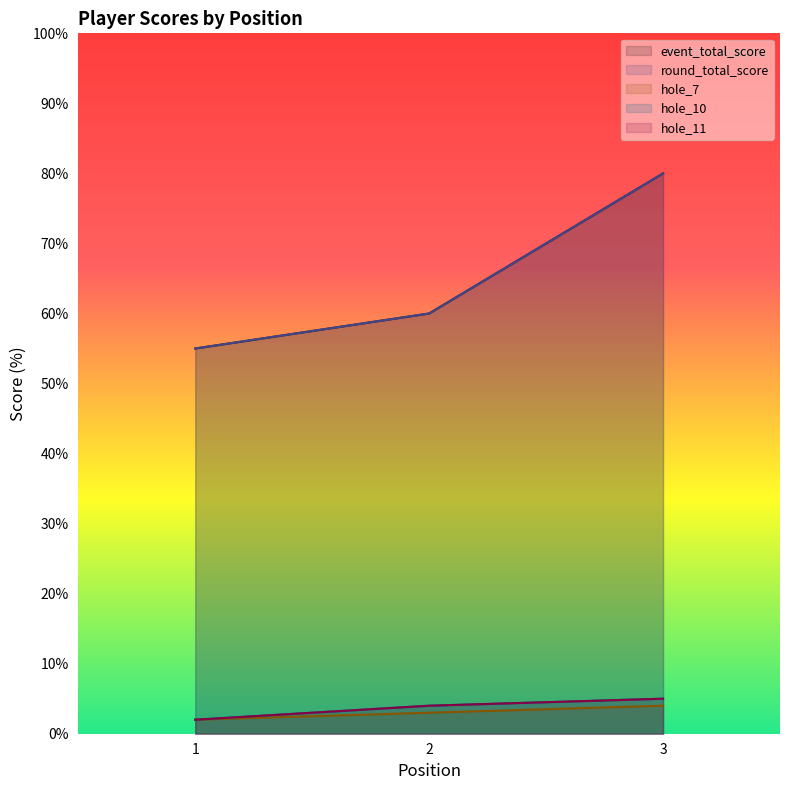

What is the difference between the second highest and minimum values in the hole_7 series?

1.0